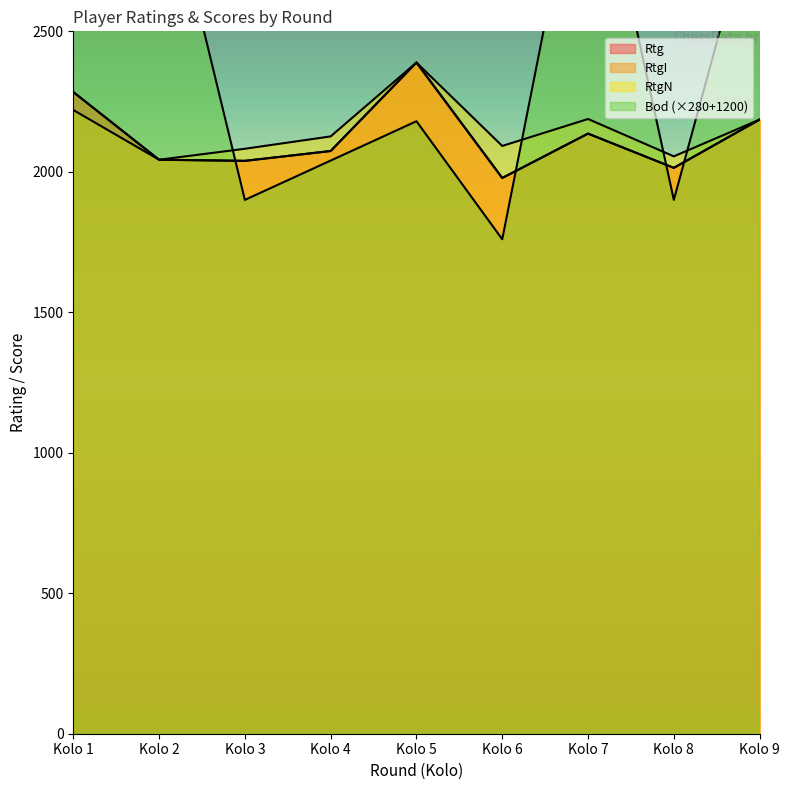

At which category is the sum across all series the highest?

Kolo 1